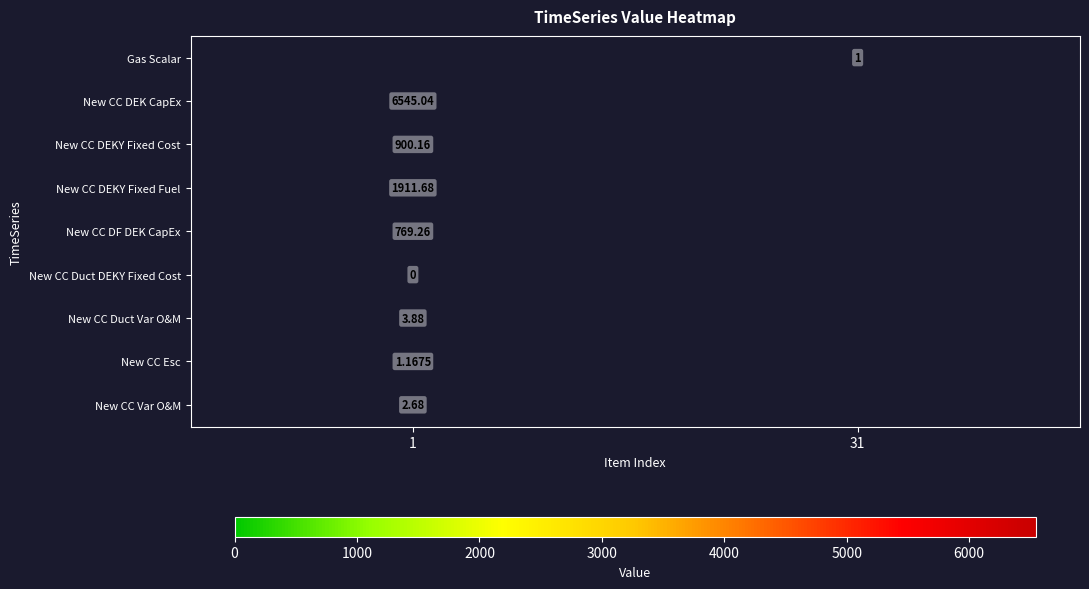

List the labels in order of New CC DEKY Fixed Fuel value, smallest first.

1, 31